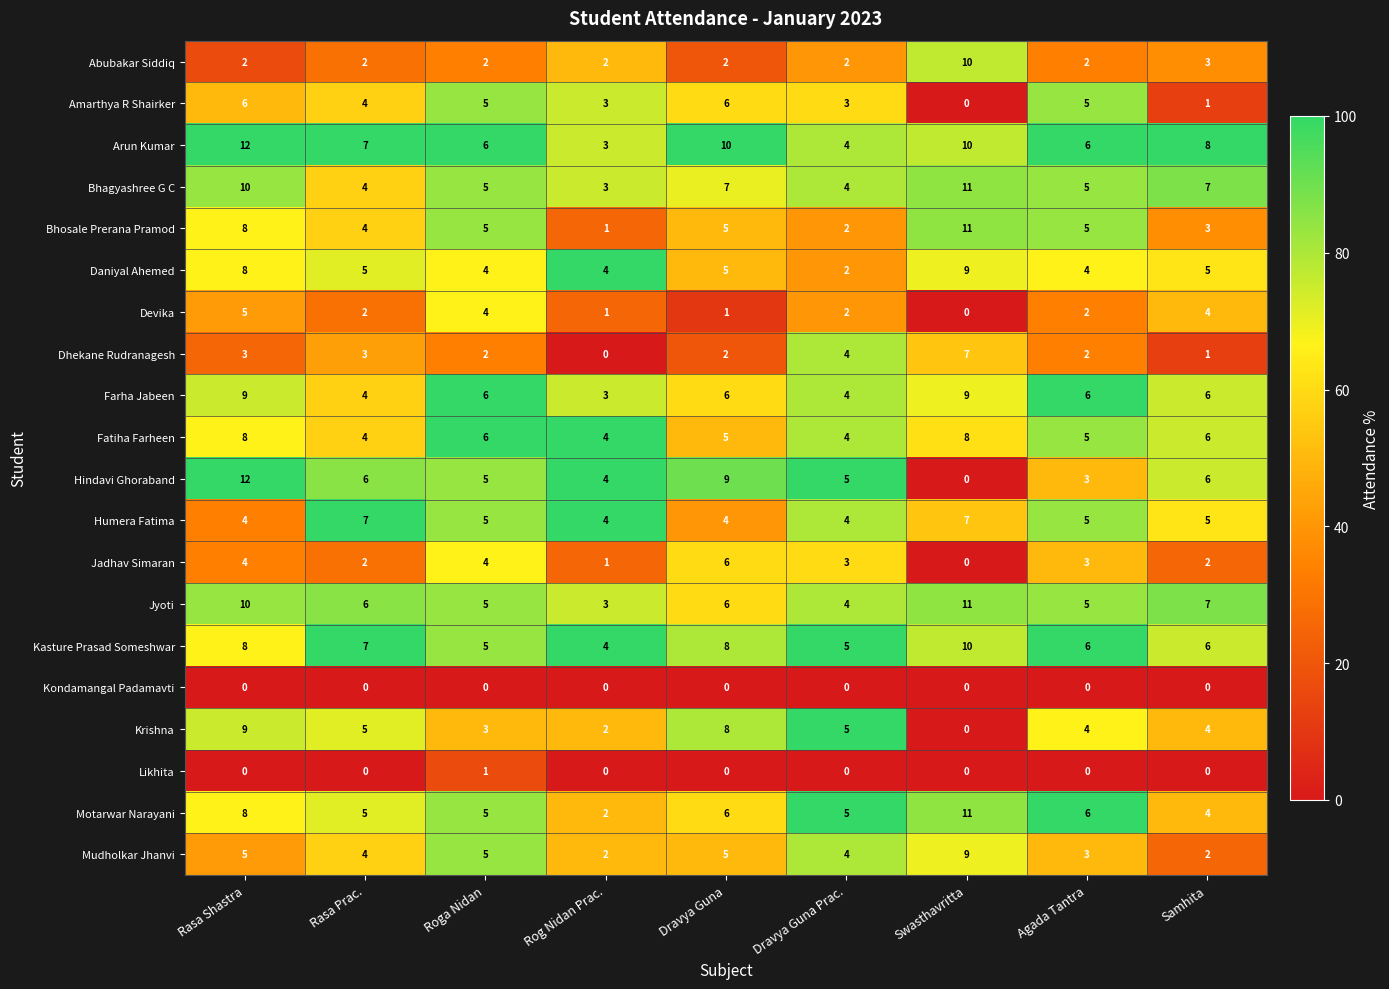

The Bhagyashree G C series shows 2 at Rasa Prac.. True or false?

False